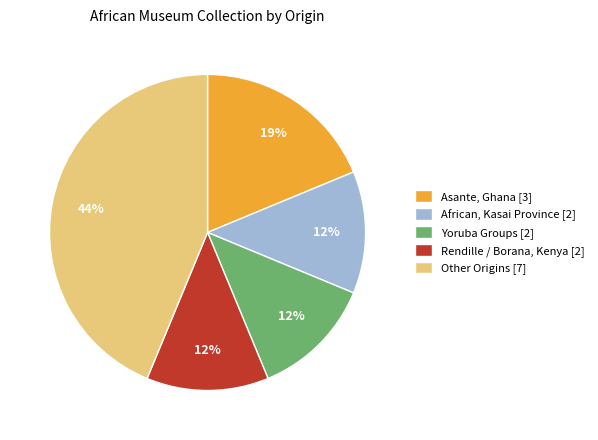

To the nearest percent, what is the average slice percentage?

20%